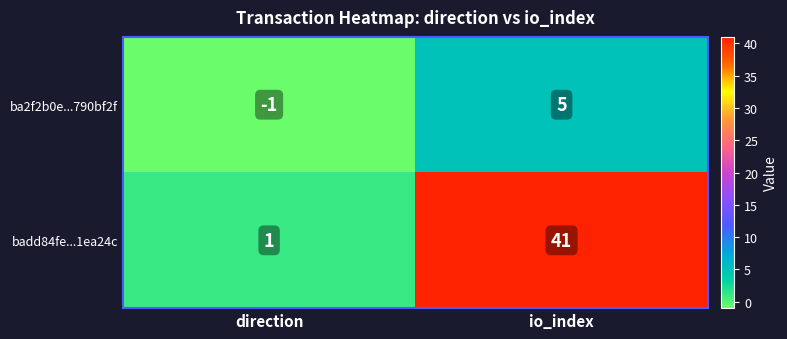

At io_index, list the series in order from largest to smallest.

badd84fe...1ea24c, ba2f2b0e...790bf2f